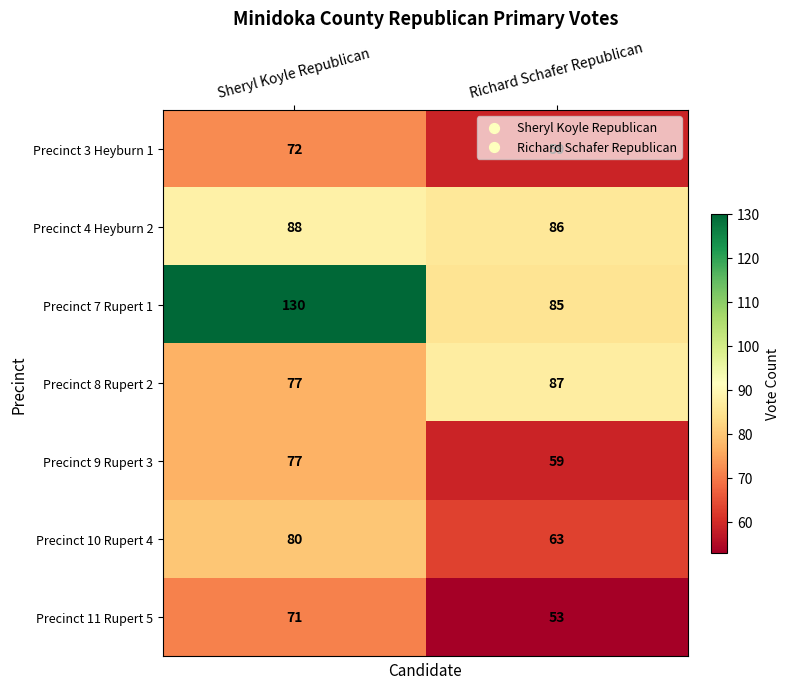

Is it true that Precinct 8 Rupert 2 equals 49 at Richard Schafer Republican?

False